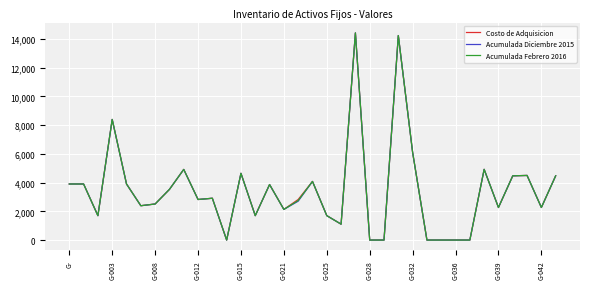

True or false: Acumulada Febrero 2016 and Costo de Adquisicion cross at least once.

False